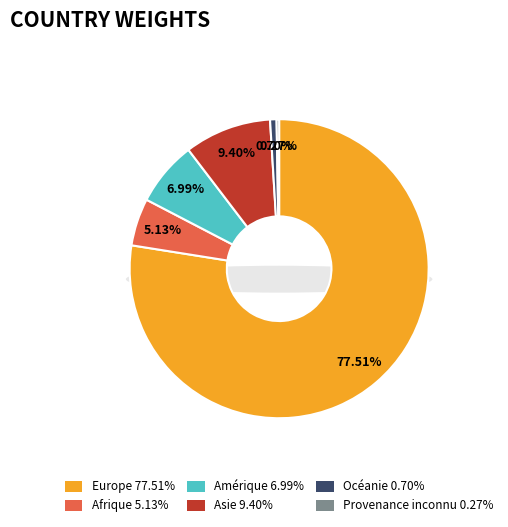

Is Provenance inconnu the majority of the pie?

No